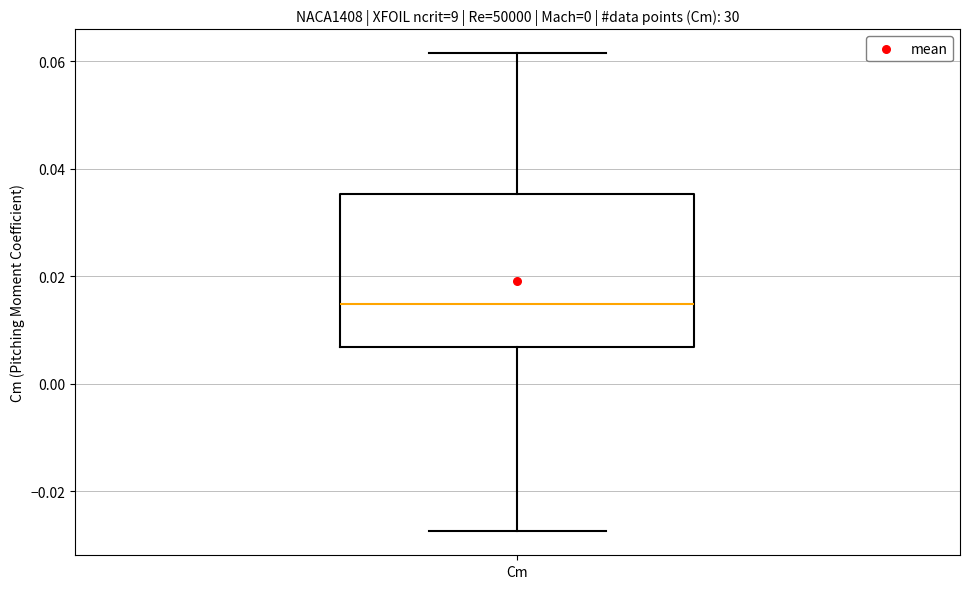

Transcribe this box plot: give where the median line is, the range the box spans, and where the two whiskers end, as read against the y-axis. The values are not printed on the chart, so give them approximately, as read against the axis.

median 0.014, box 0.006 to 0.036, whiskers -0.028 to 0.062